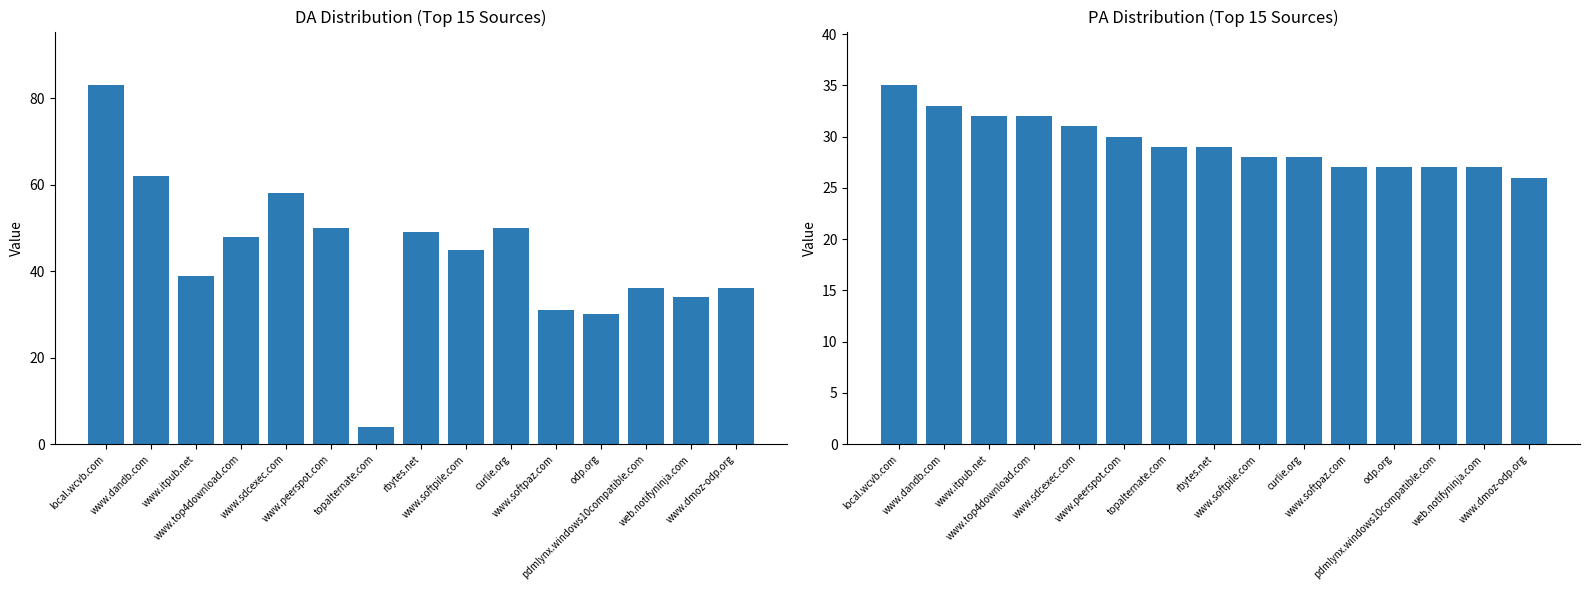

Is it true that DA equals 35 at www.sdcexec.com?

False